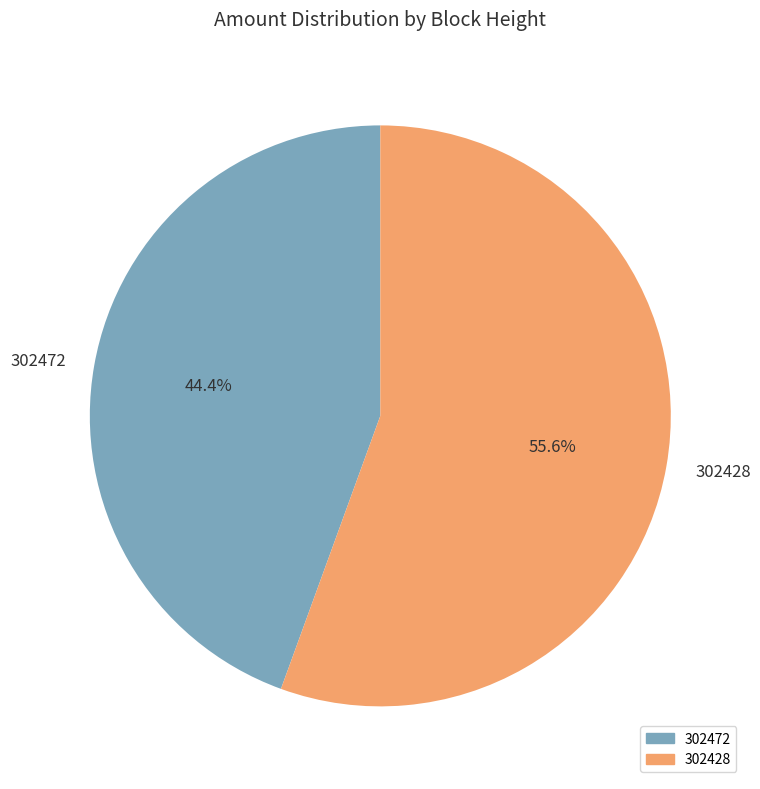

Rank the categories by value from lowest to highest.

302472, 302428